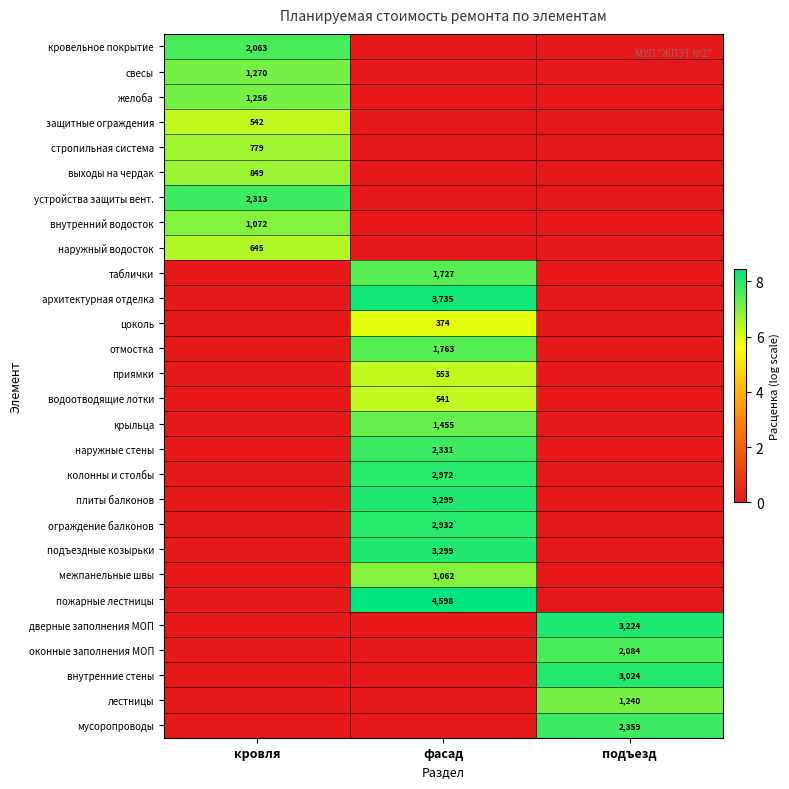

True or false: колонны и столбы has a value of 4234 at фасад.

False